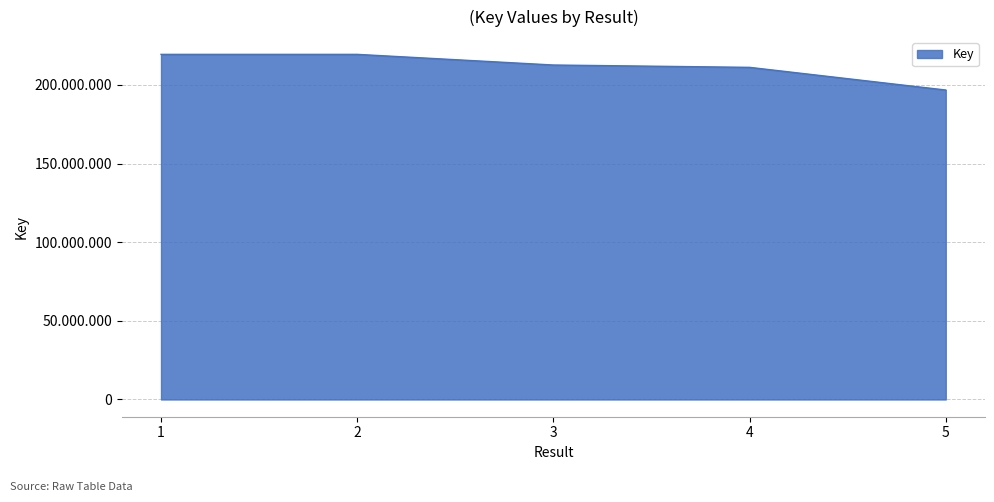

Does the chart display data point markers on the line(s)?

No